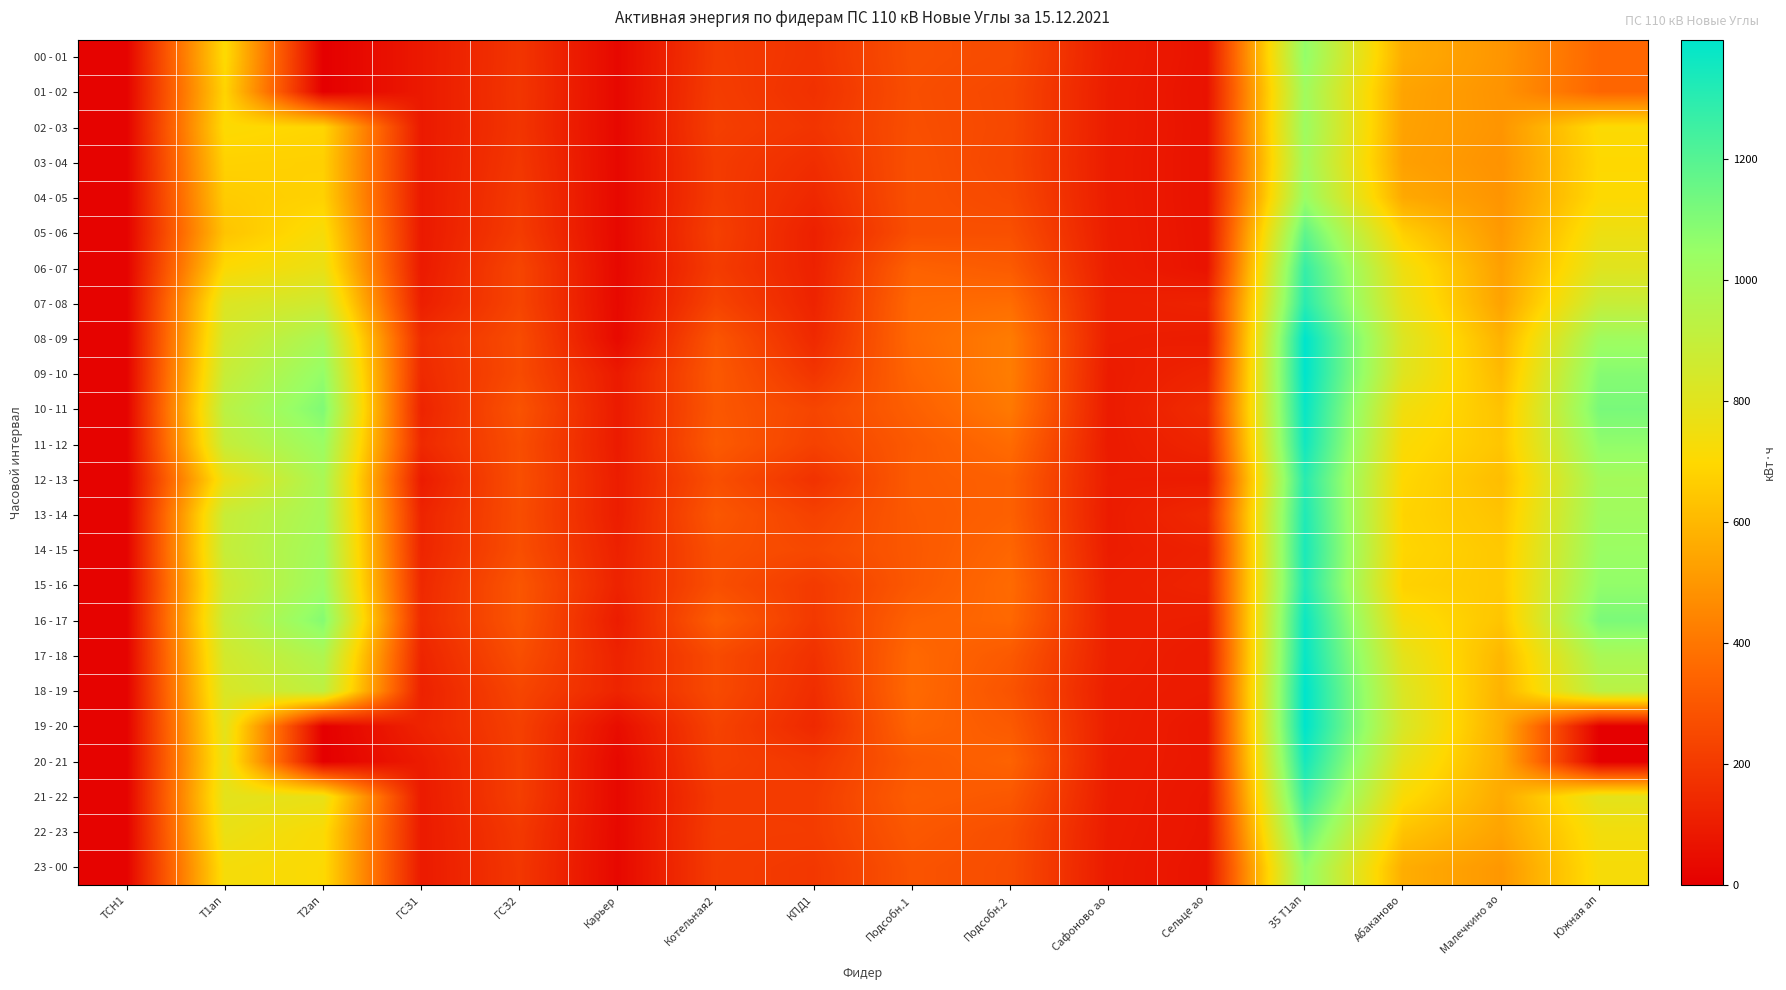

Which series has the largest range (max minus min)?

19 - 20